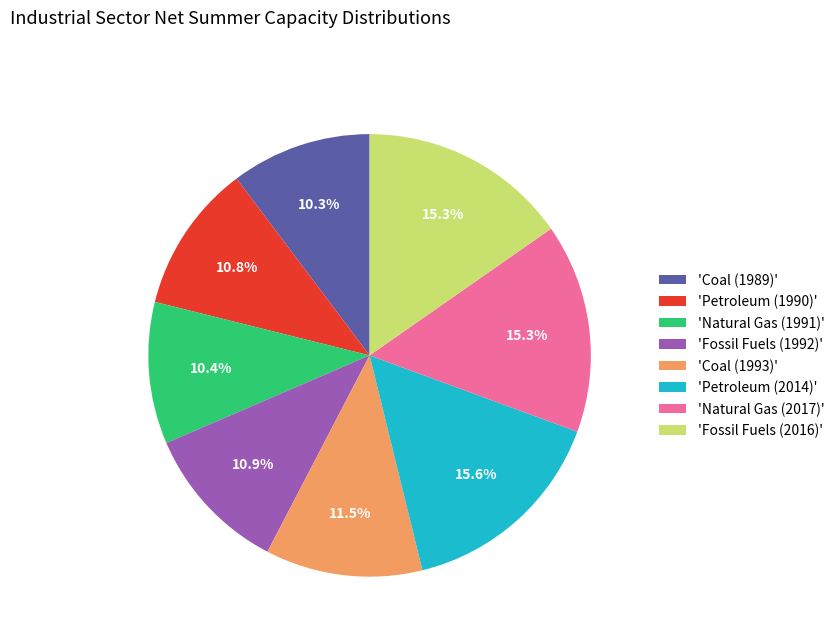

Combined, do 'Fossil Fuels (1992)' and 'Coal (1989)' account for over 50%?

No